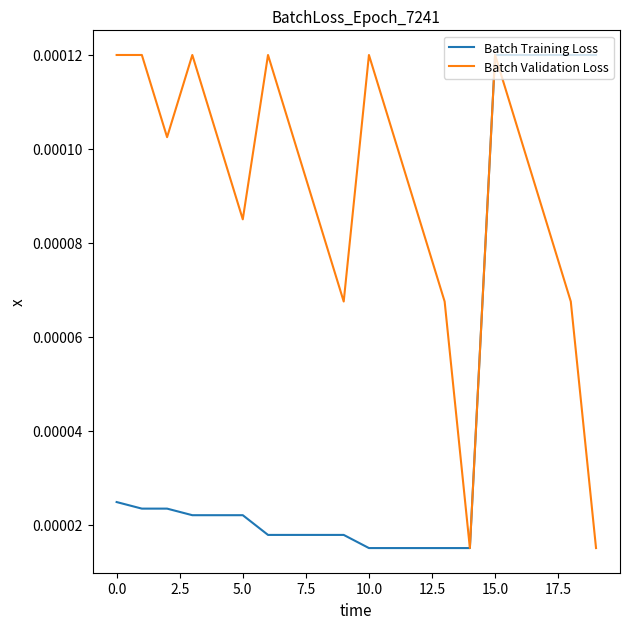

List the series in order of their overall mean, lowest first.

Batch Training Loss, Batch Validation Loss